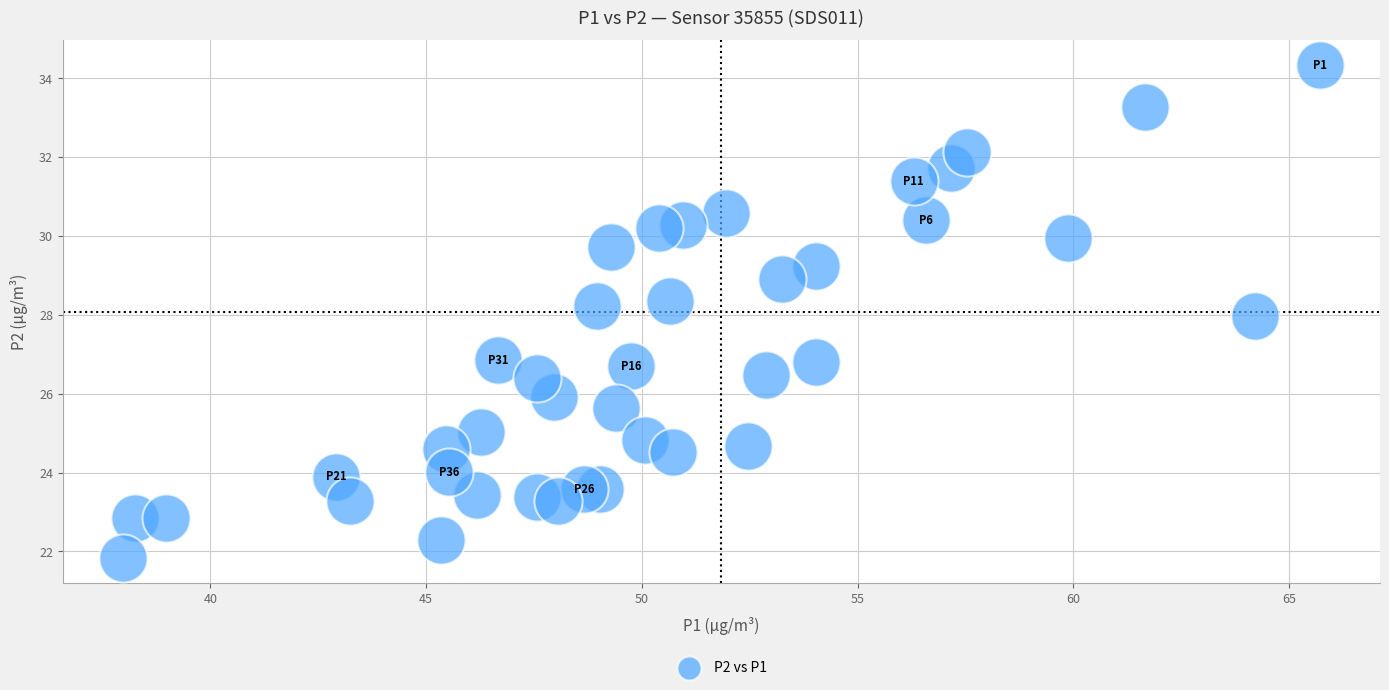

What is the range of X values (max minus min)?

27.8